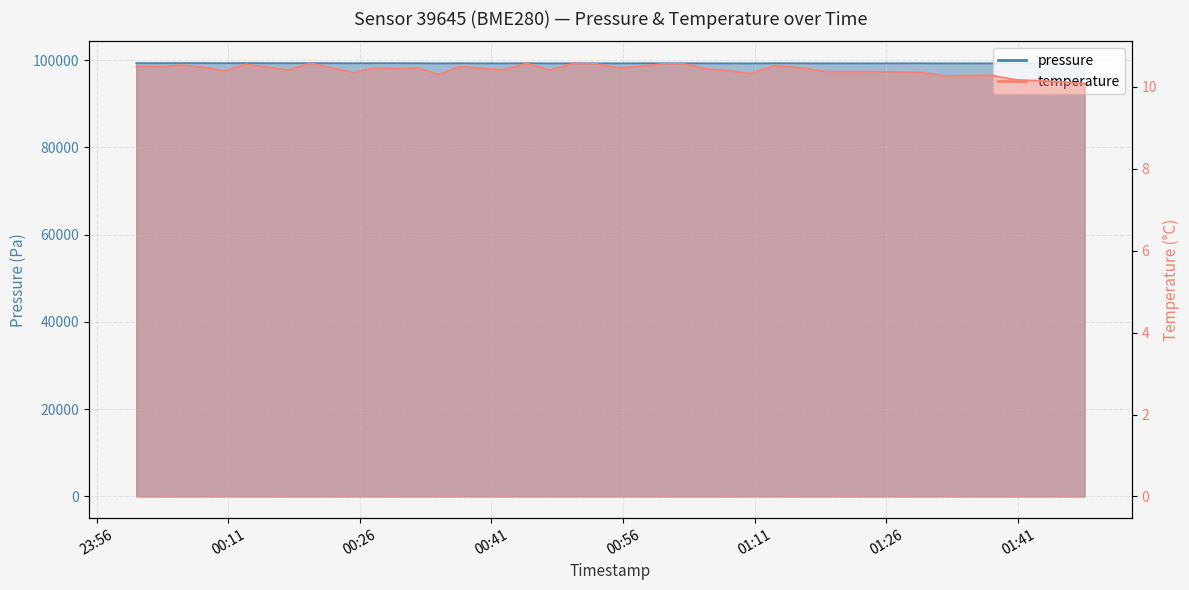

What is the total value across all series at 2022-09-27T01:02:56?

99293.3